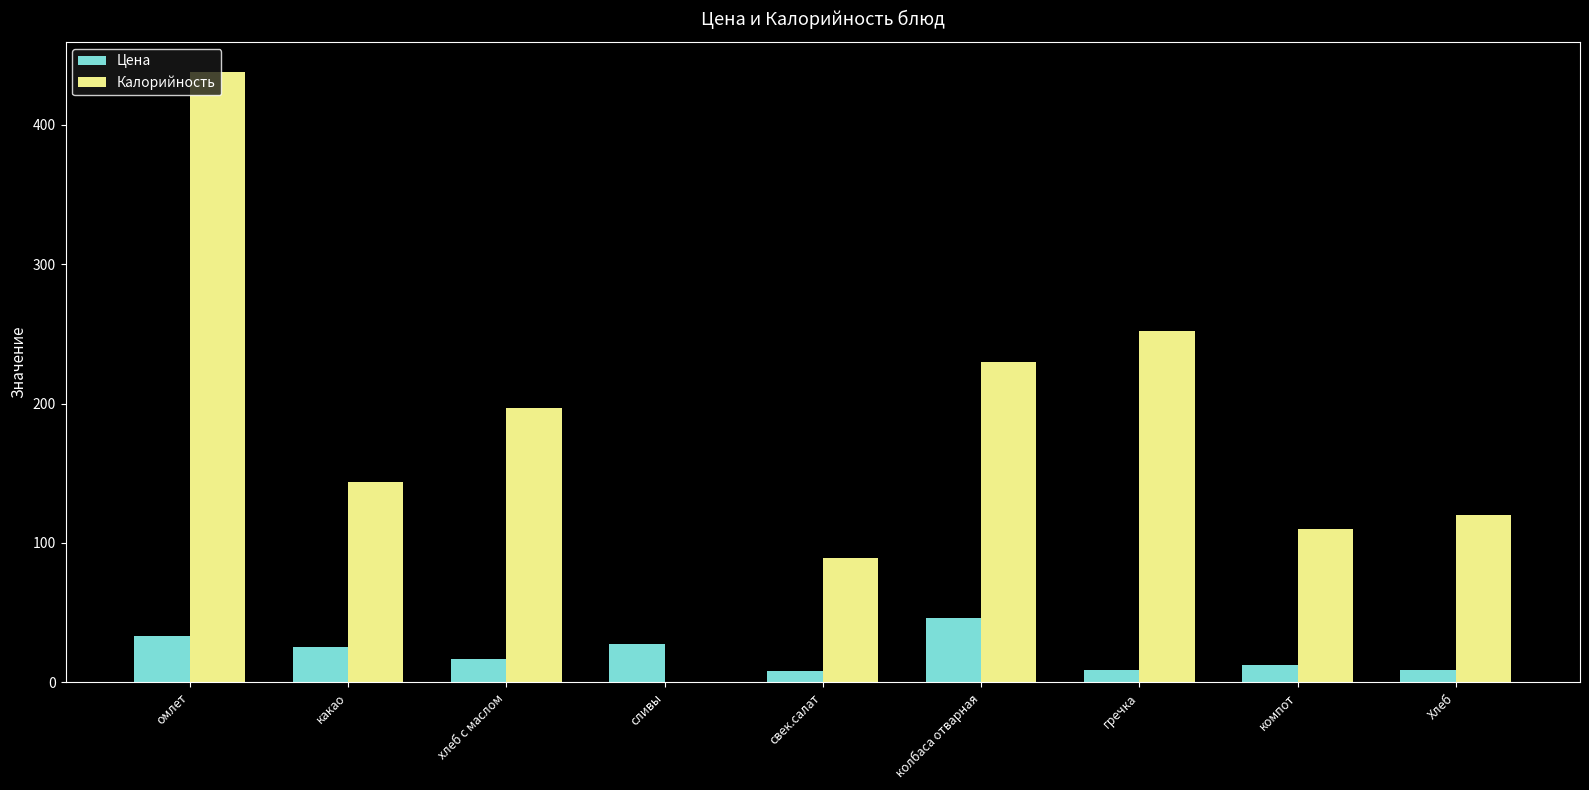

The Калорийность series shows 187.4 at компот. True or false?

False